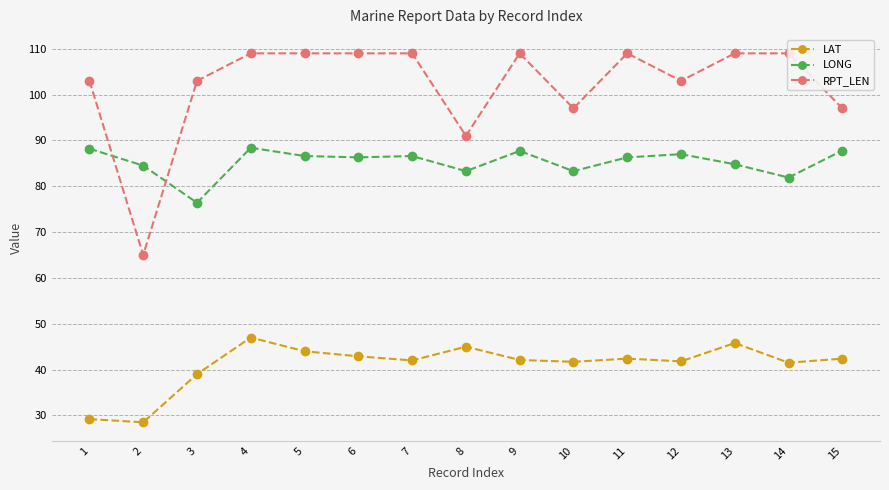

Where is the first local maximum for RPT_LEN?

9